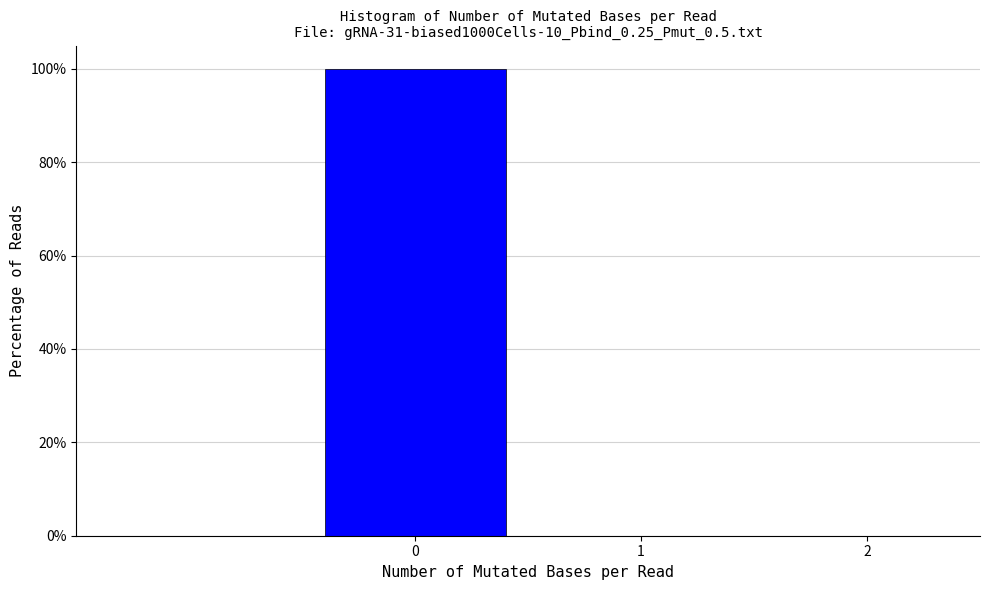

Reading left to right, transcribe this chart: for each bar, give the range it covers on the x-axis and its height. The values are not printed on the chart, so give them approximately, as read against the axis.

-0.5 to 0.5: 100
0.5 to 1.5: 0